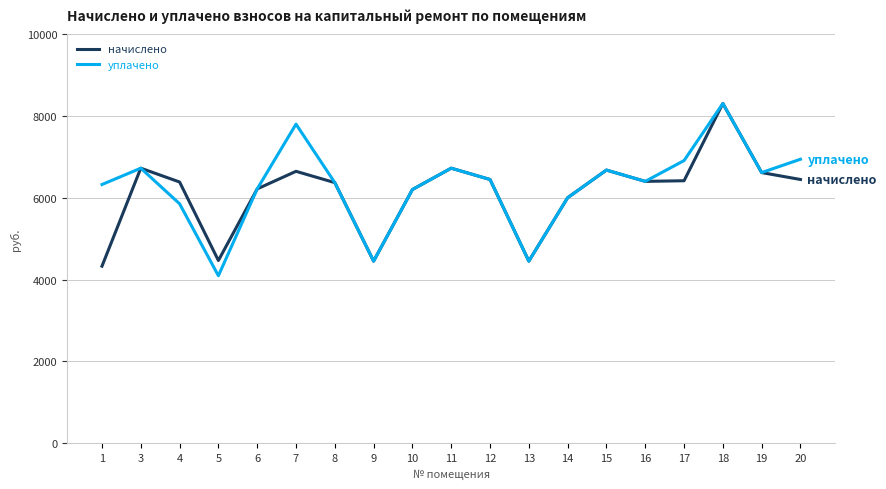

At 7, list the series in order from smallest to largest.

начислено, уплачено